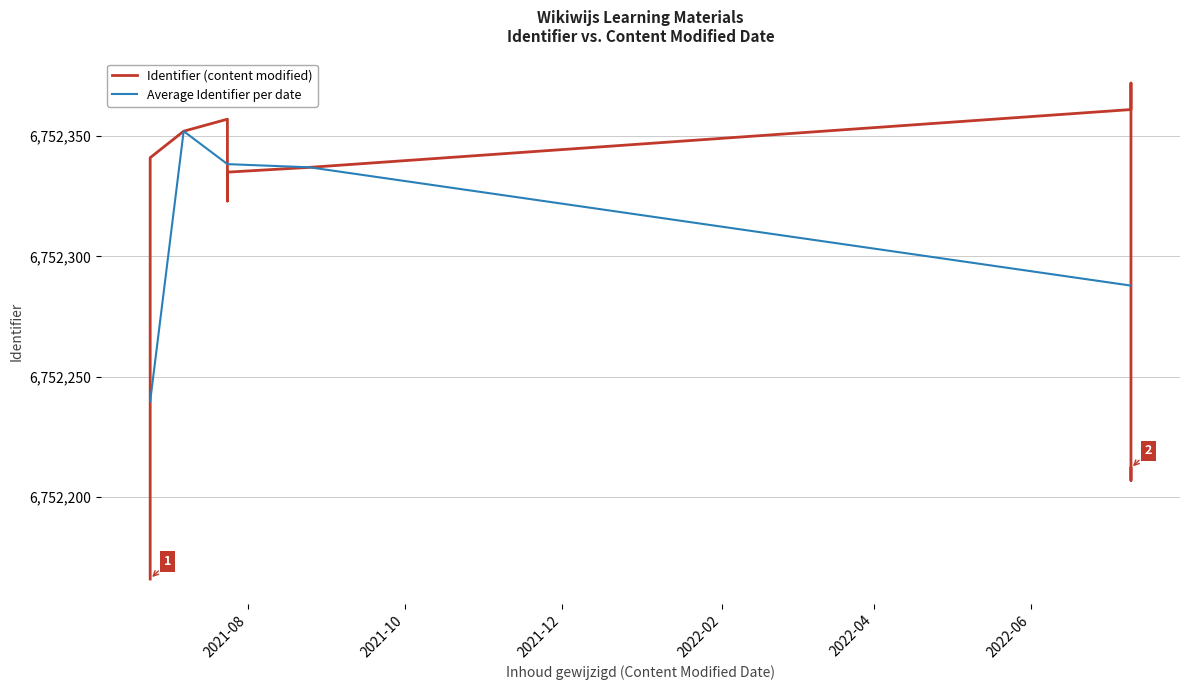

Approximately how many times larger is the value at 2021-08-25 compared to 2021-06-24?

1.0